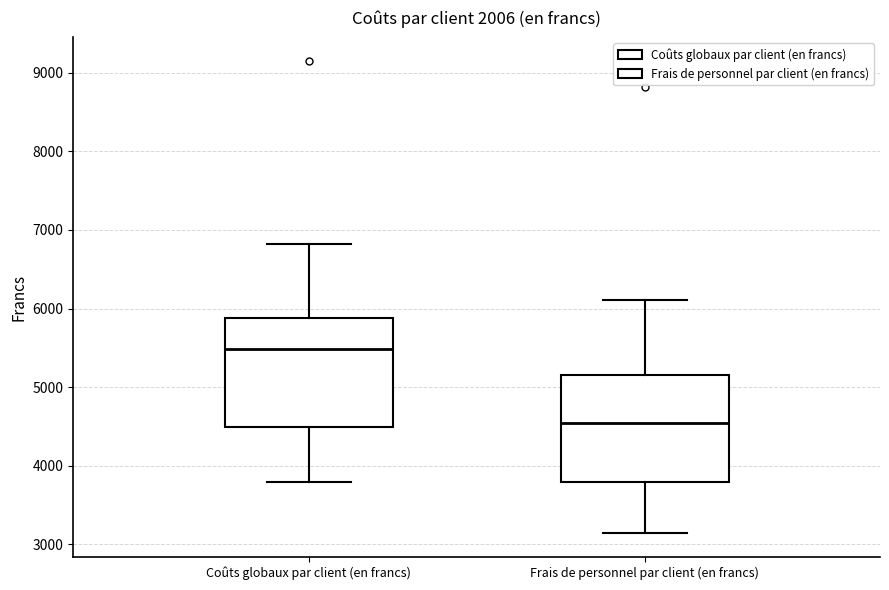

Reading left to right, read every box against the y-axis: the position of its median line, the range the box covers, and the ends of its whiskers. The values are not printed on the chart, so give them approximately, as read against the axis.

Coûts globaux par client (en francs): median 5500, box 4500 to 5900, whiskers 3800 to 6800
Frais de personnel par client (en francs): median 4500, box 3800 to 5100, whiskers 3100 to 6100